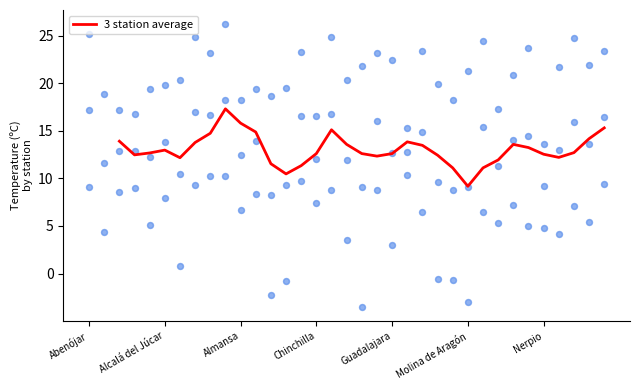

At which label does 3 station average reach its minimum?

Molina de Aragón